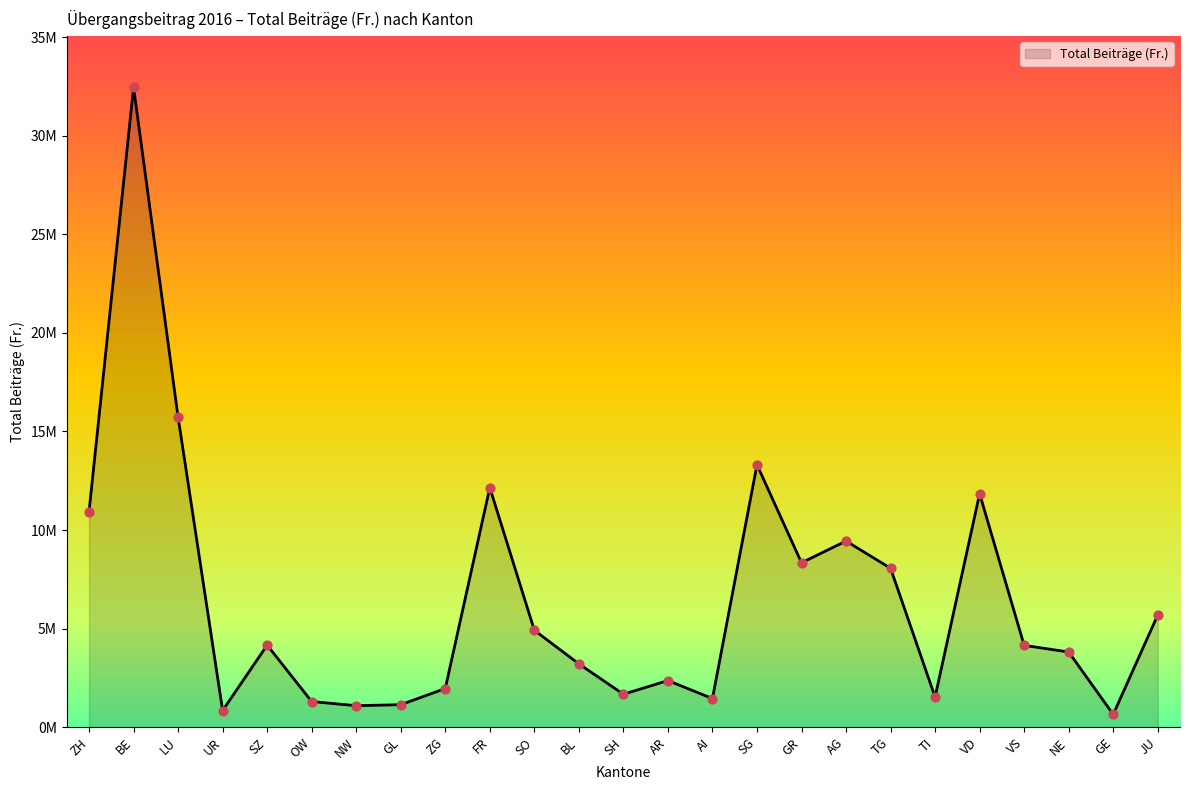

Does the chart have visible grid lines?

No